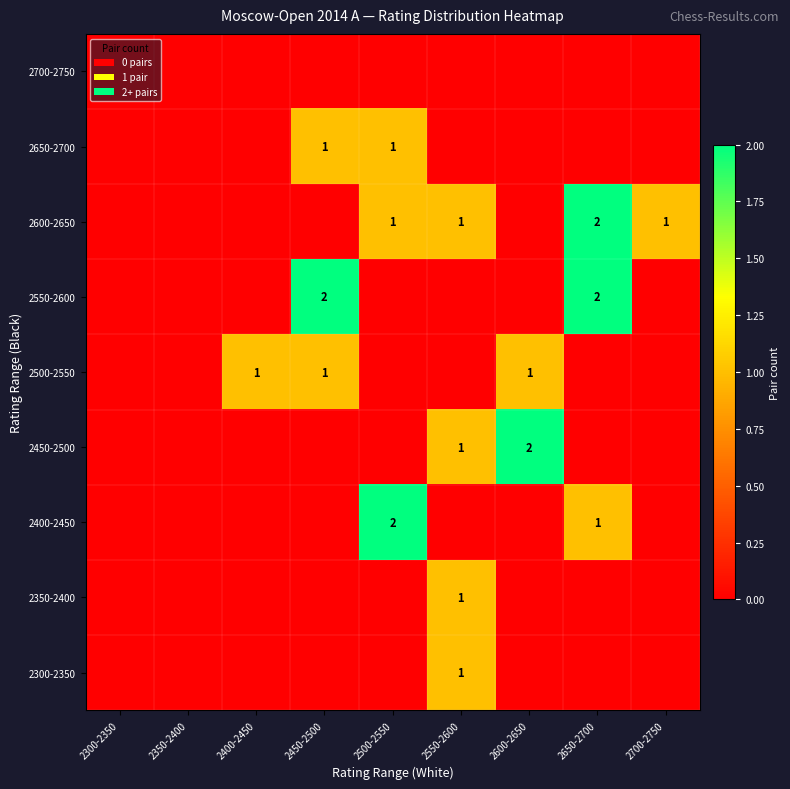

Is it true that 2400-2450 equals 1 at 2650-2700?

True